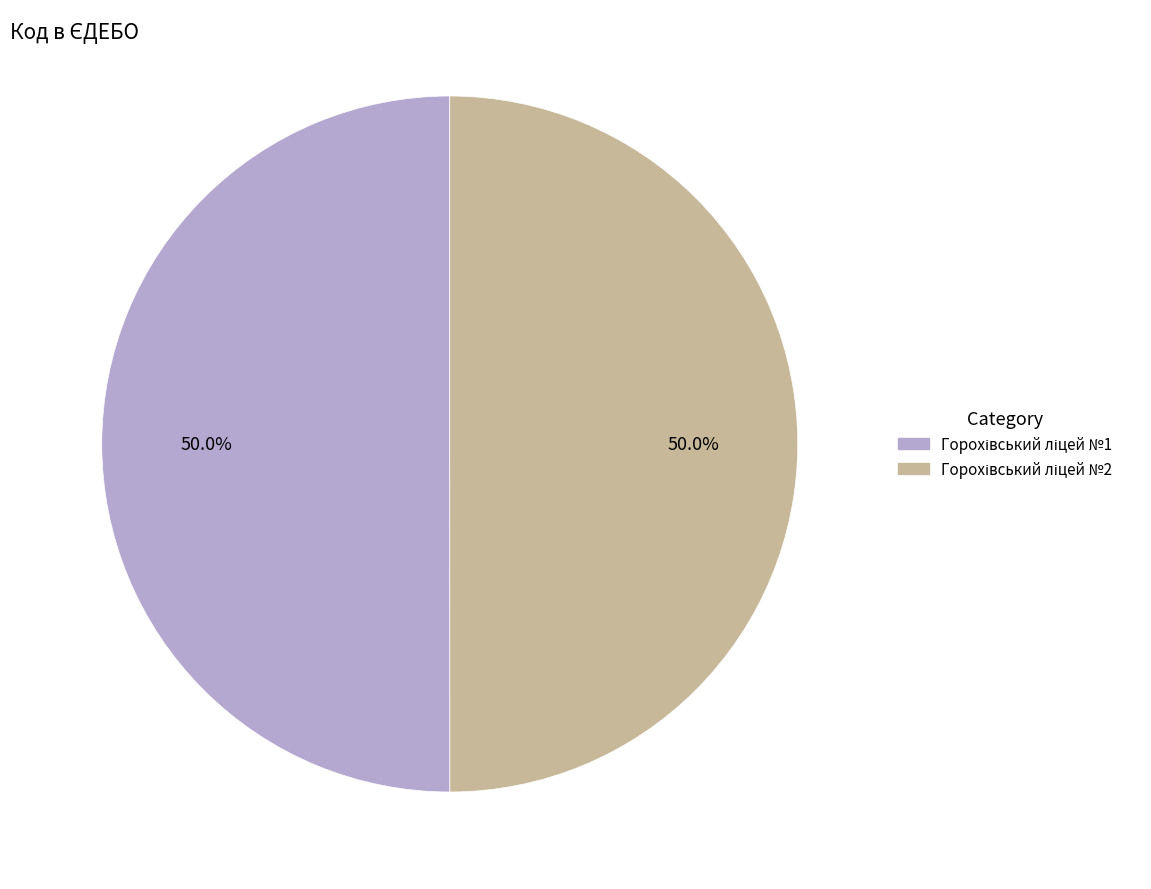

How many slices are in this pie chart?

2